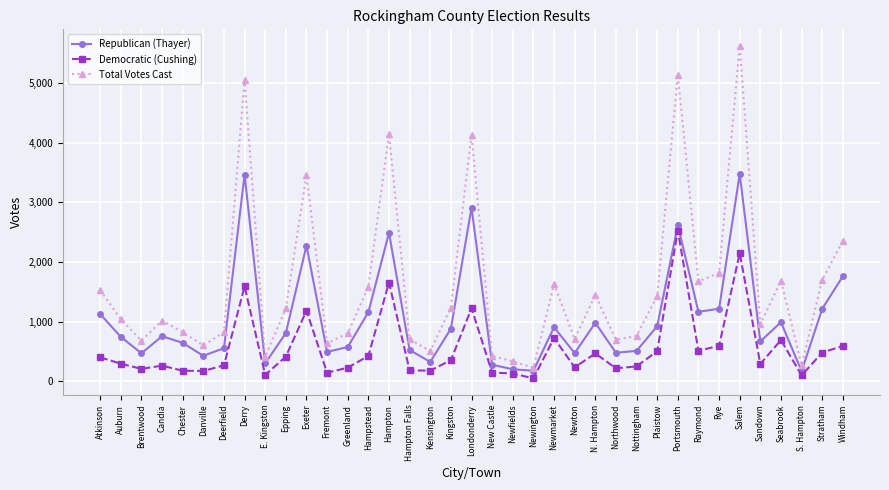

Which category has the highest value across all series?

Salem